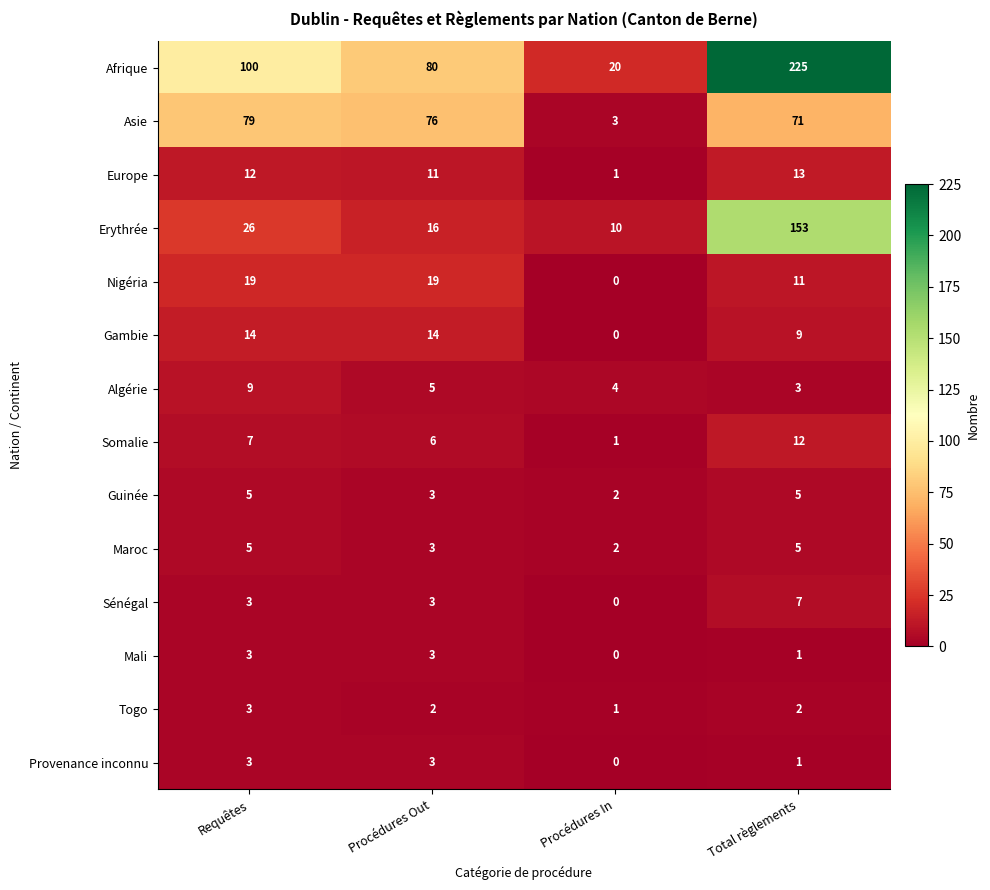

What is the sum of all Algérie values?

21